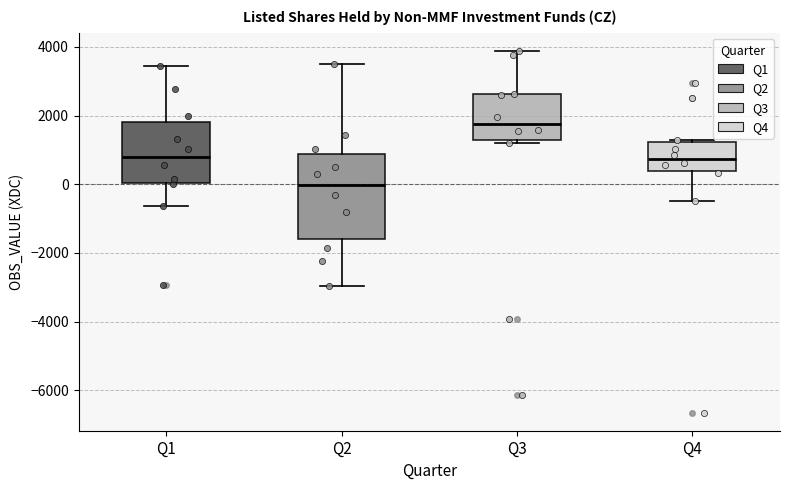

Which box's median line is the highest?

Q3